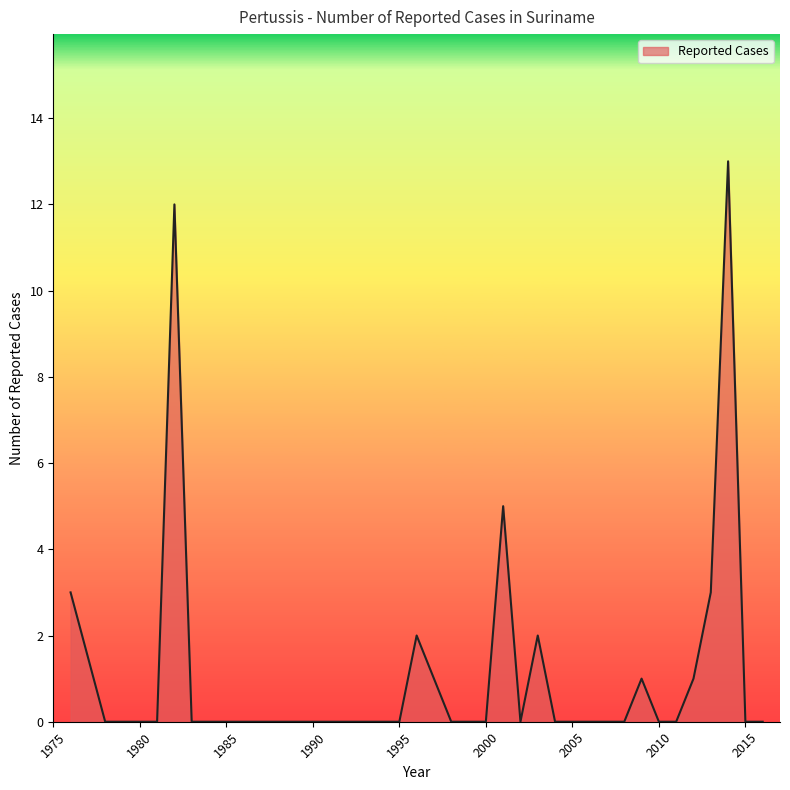

What is the maximum value shown in the chart?

13